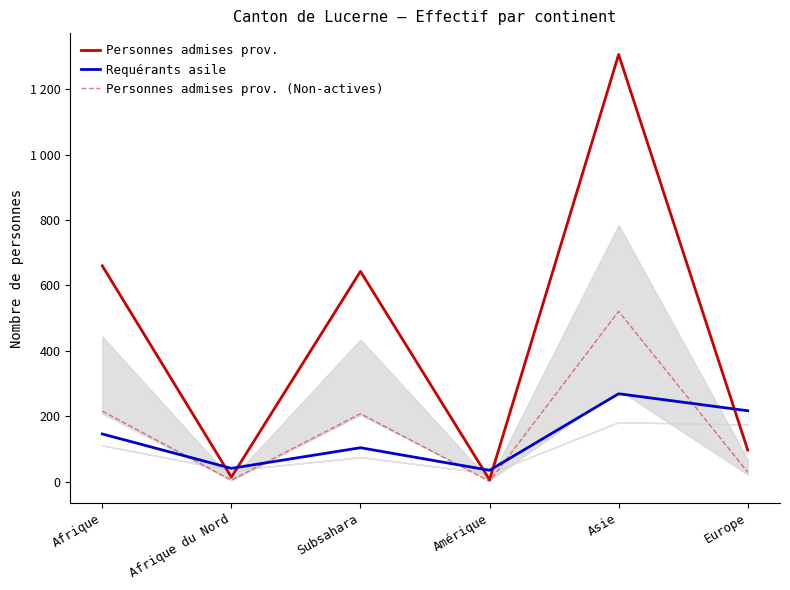

What is the spread (max minus min) of values at Subsahara?

539